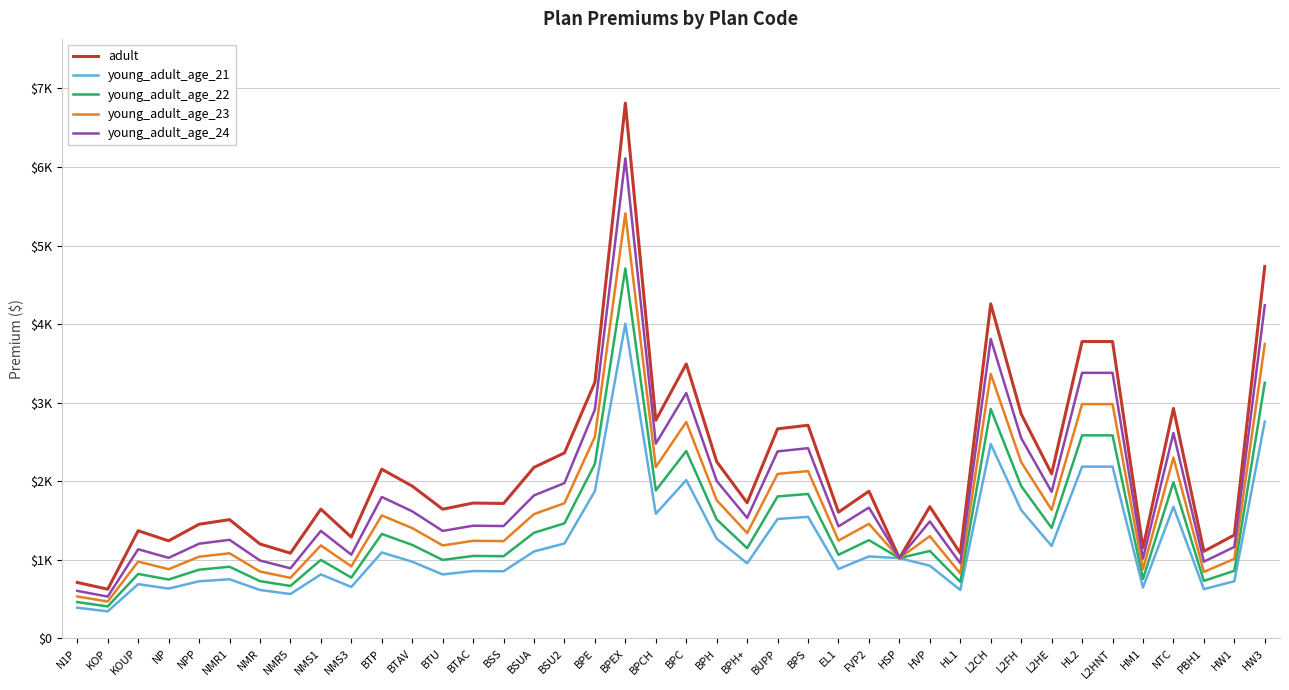

Which has a higher value, BTU or HW3?

HW3